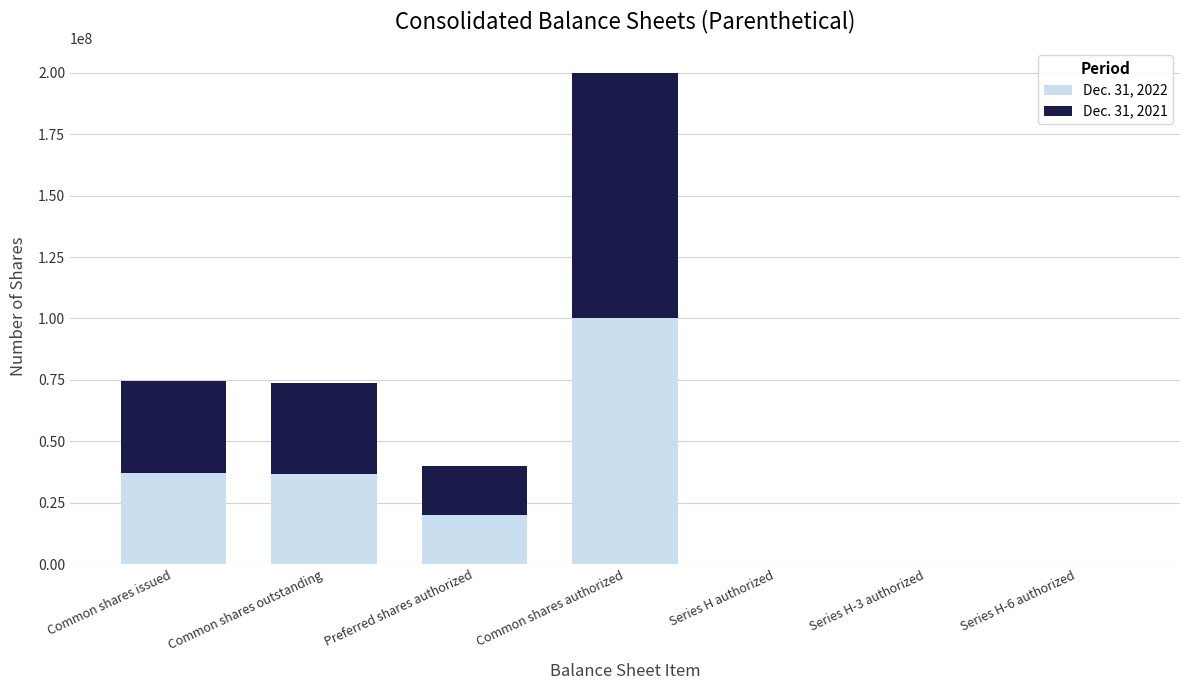

At which label does Dec. 31, 2022 reach its peak?

Common shares authorized